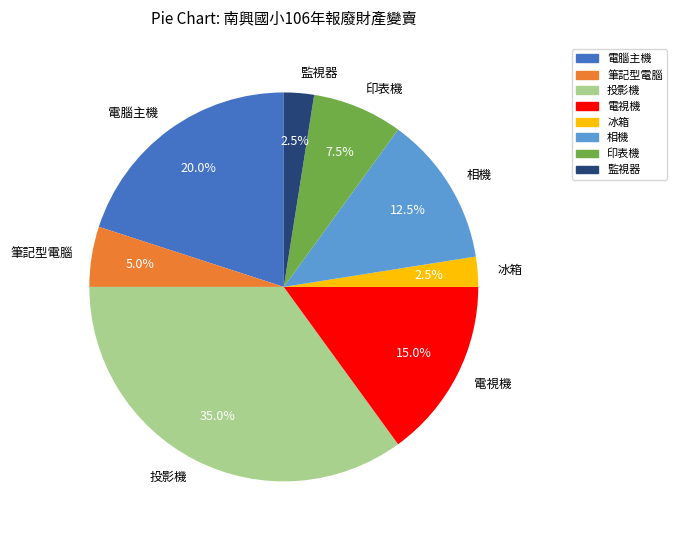

Is it true that 筆記型電腦 is 14% of the pie?

False